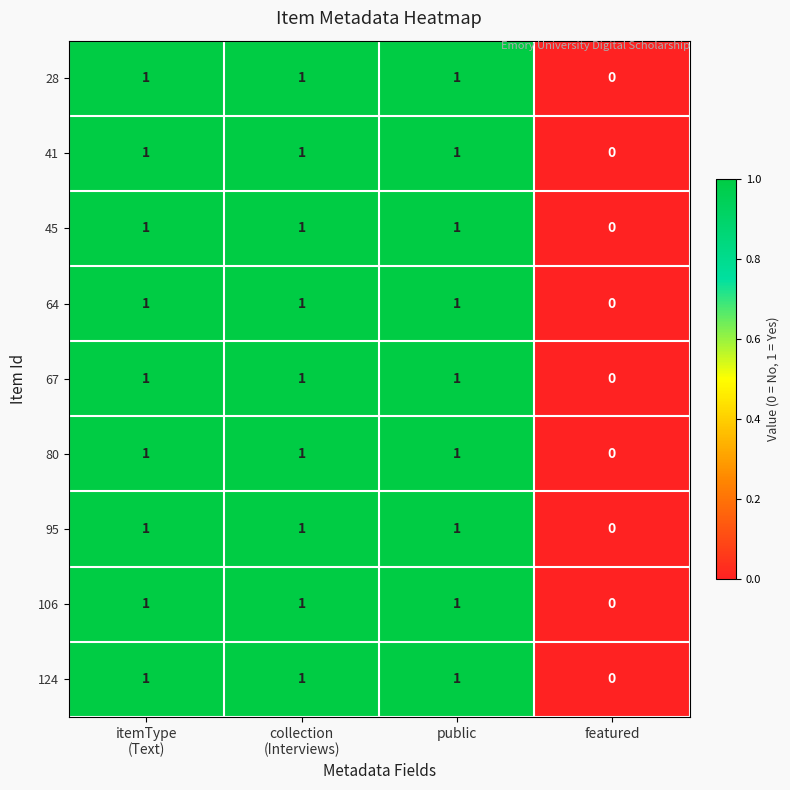

Count the 45 values in the range 1 to 2.

3